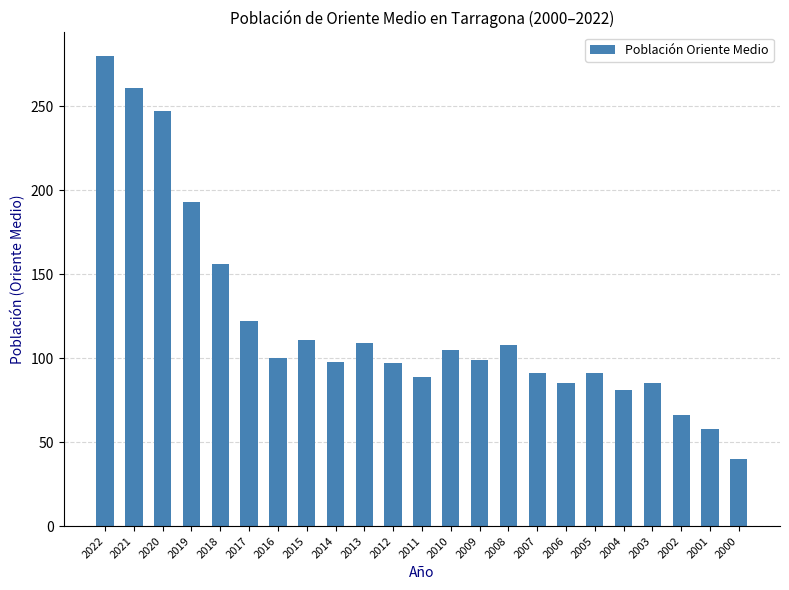

Where is the data nearest to the value 160?

2018